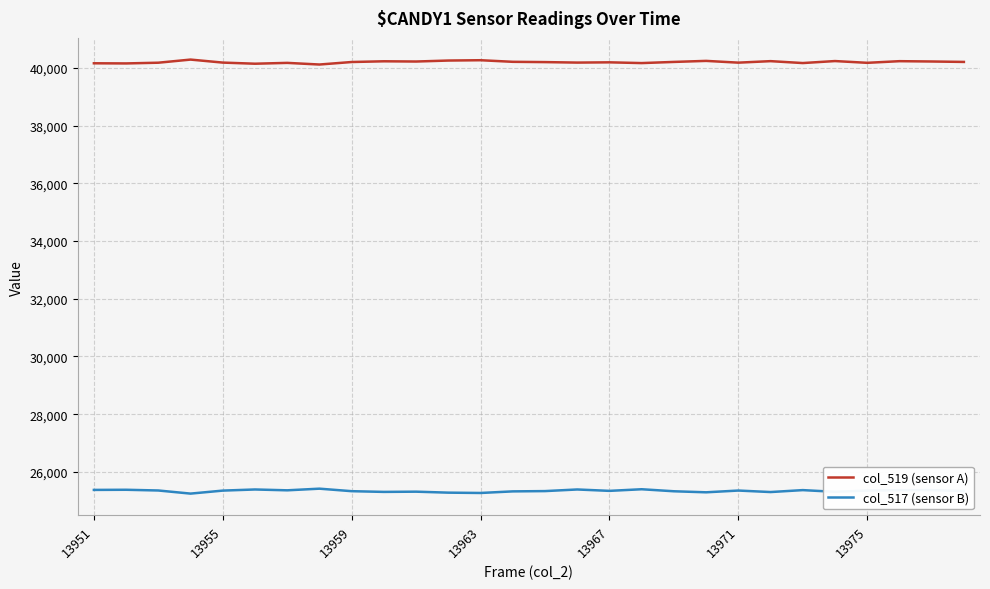

What is the minimum value shown in the chart?

25247